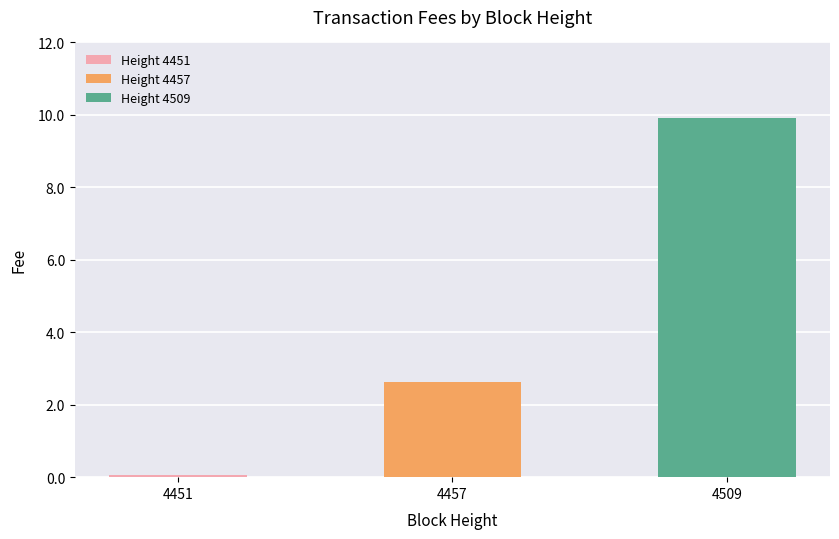

What is the difference between the maximum and minimum values?

9.8